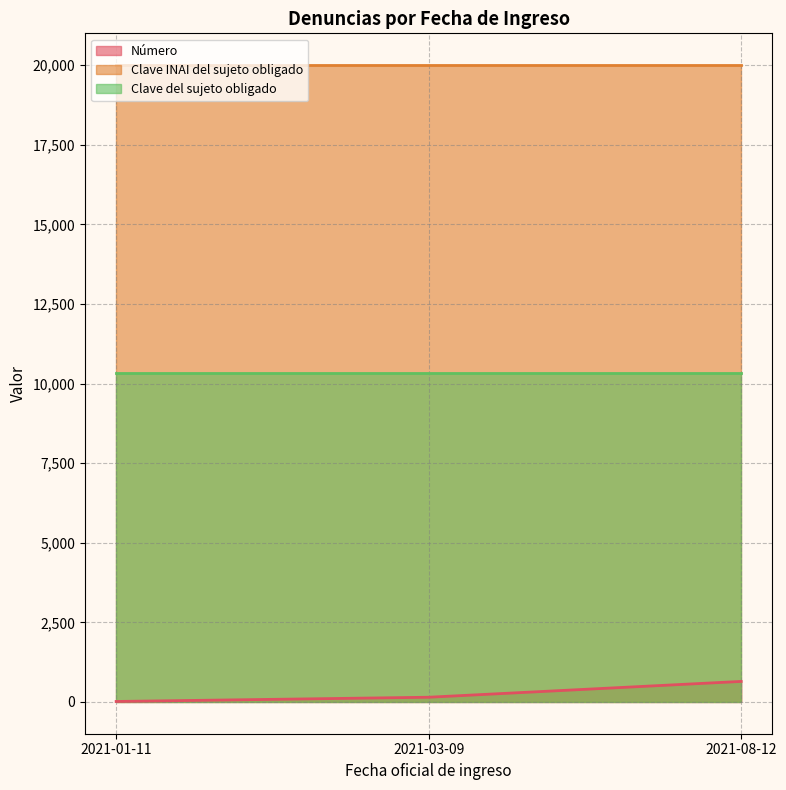

Is the value of Número at 2021-01-11 greater than the value of Clave INAI del sujeto obligado at 2021-08-12?

No